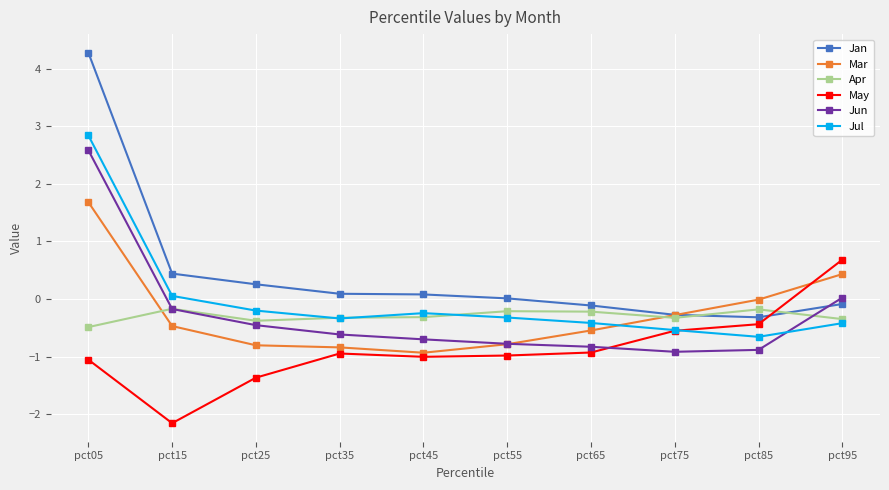

Rank the series at pct95 from highest to lowest value.

May, Mar, Jun, Jan, Apr, Jul